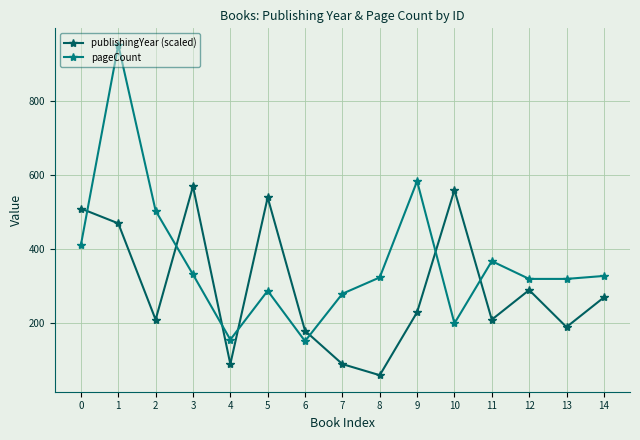

What is the total value across all series at 7?

370